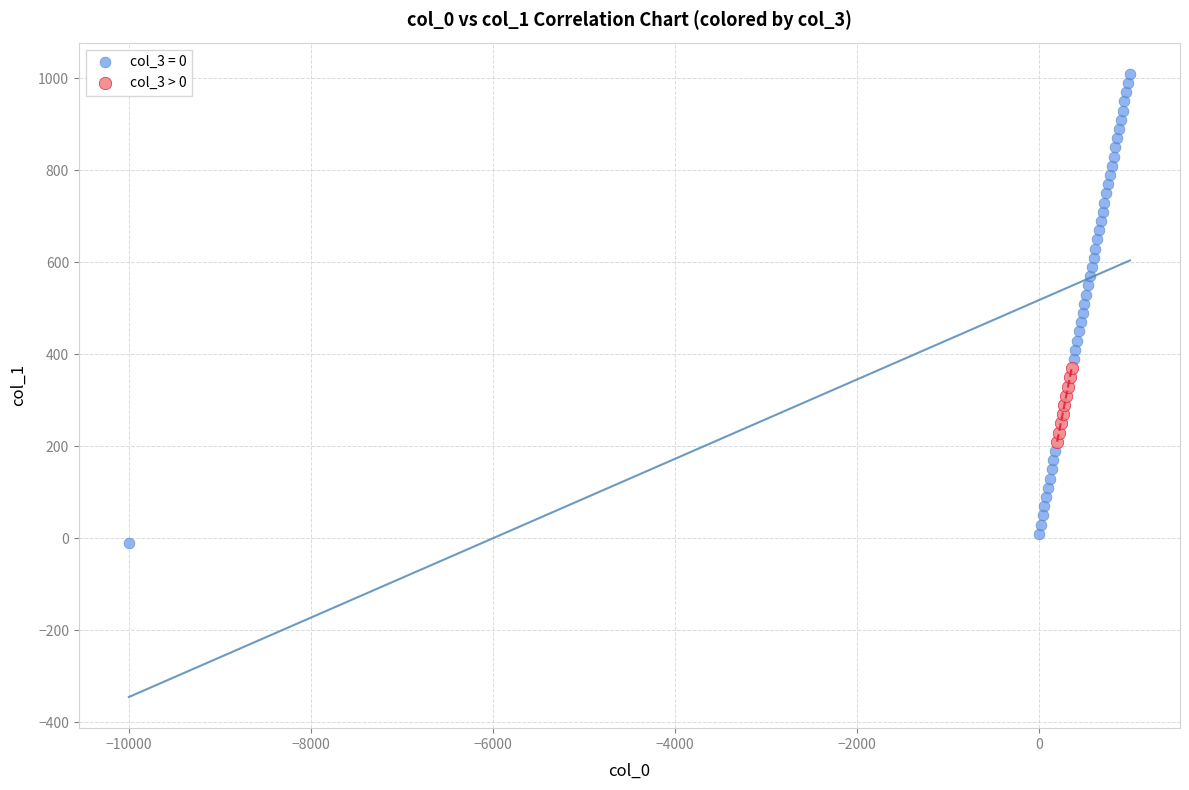

Which series contains the highest Y value?

col_3 = 0